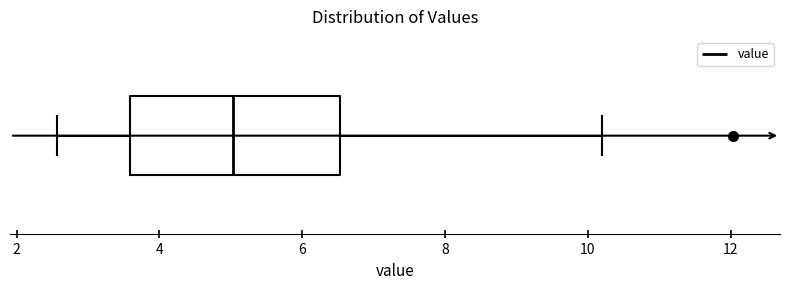

Where is the right edge of the box on the x-axis? The values are not printed on the chart, so give them approximately, as read against the axis.

6.6